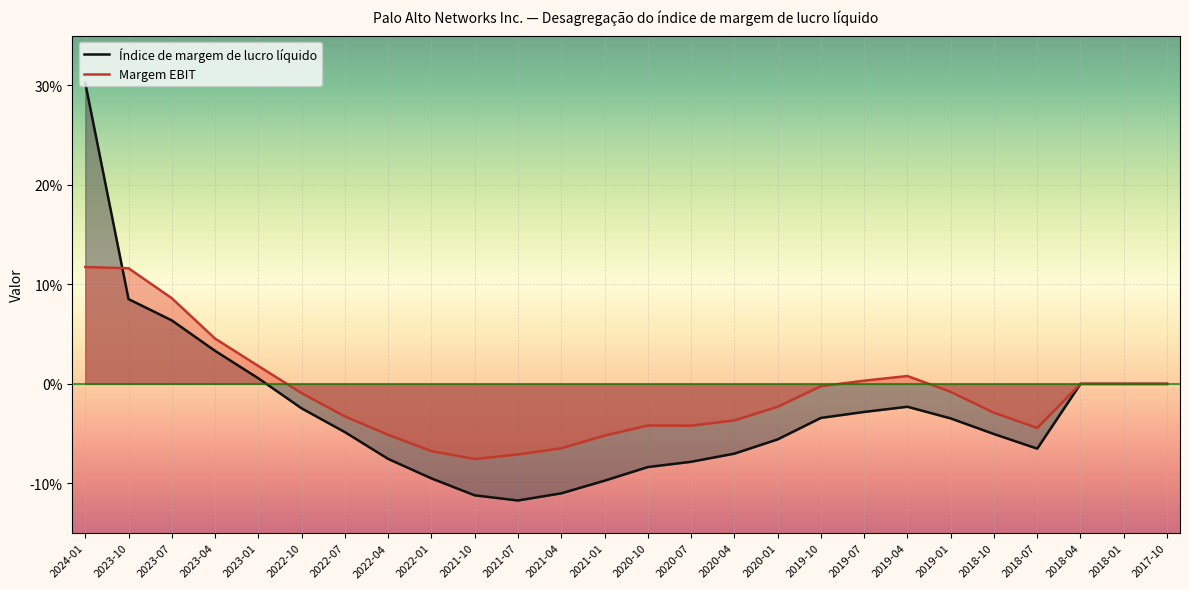

How many interior local valleys does the Índice de margem de lucro líquido series have?

2